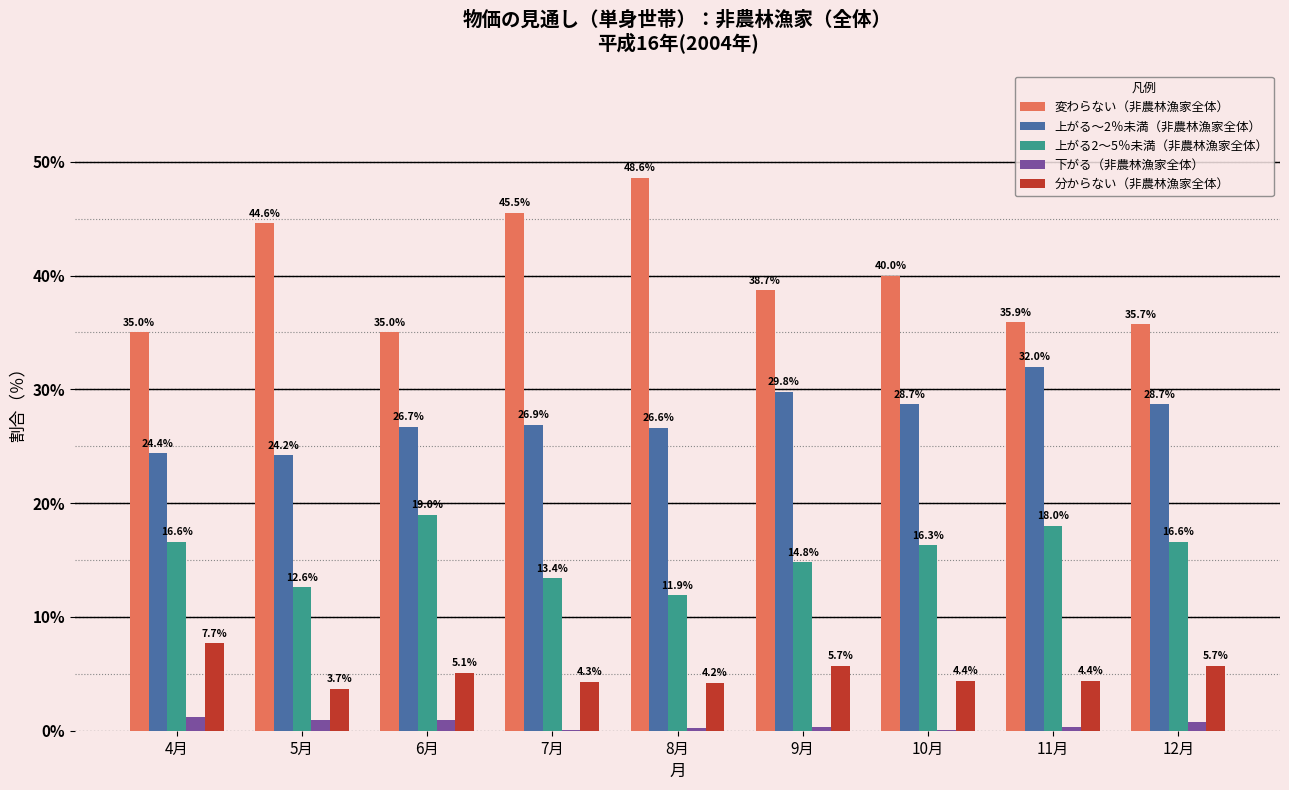

Reading left to right, list all the values displayed in this chart.

変わらない（非農林漁家全体）: 35.0	44.6	35.0	45.5	48.6	38.7	40.0	35.9	35.7
上がる～2％未満（非農林漁家全体）: 24.4	24.2	26.7	26.9	26.6	29.8	28.7	32.0	28.7
上がる2～5％未満（非農林漁家全体）: 16.6	12.6	19.0	13.4	11.9	14.8	16.3	18.0	16.6
下がる（非農林漁家全体）: 1.2	0.9	0.9	0.1	0.2	0.3	0.1	0.3	0.8
分からない（非農林漁家全体）: 7.7	3.7	5.1	4.3	4.2	5.7	4.4	4.4	5.7